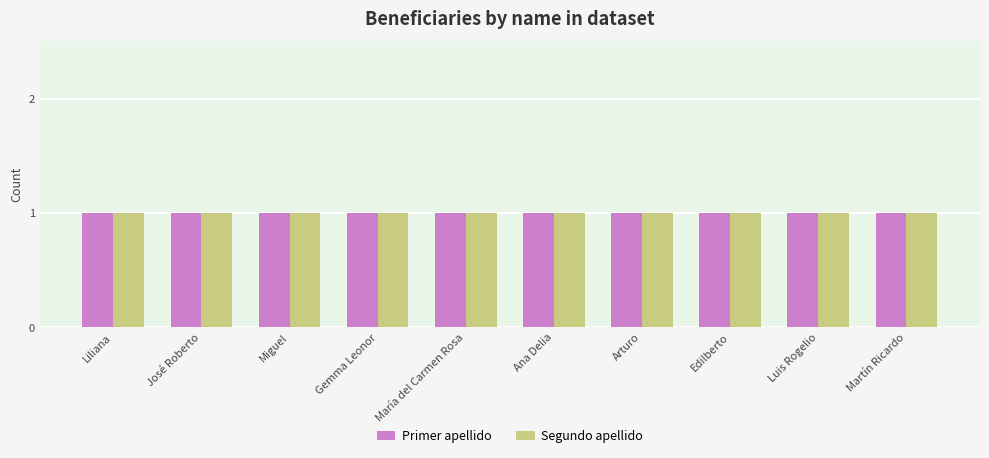

What are all the series names shown in the legend?

Primer apellido, Segundo apellido